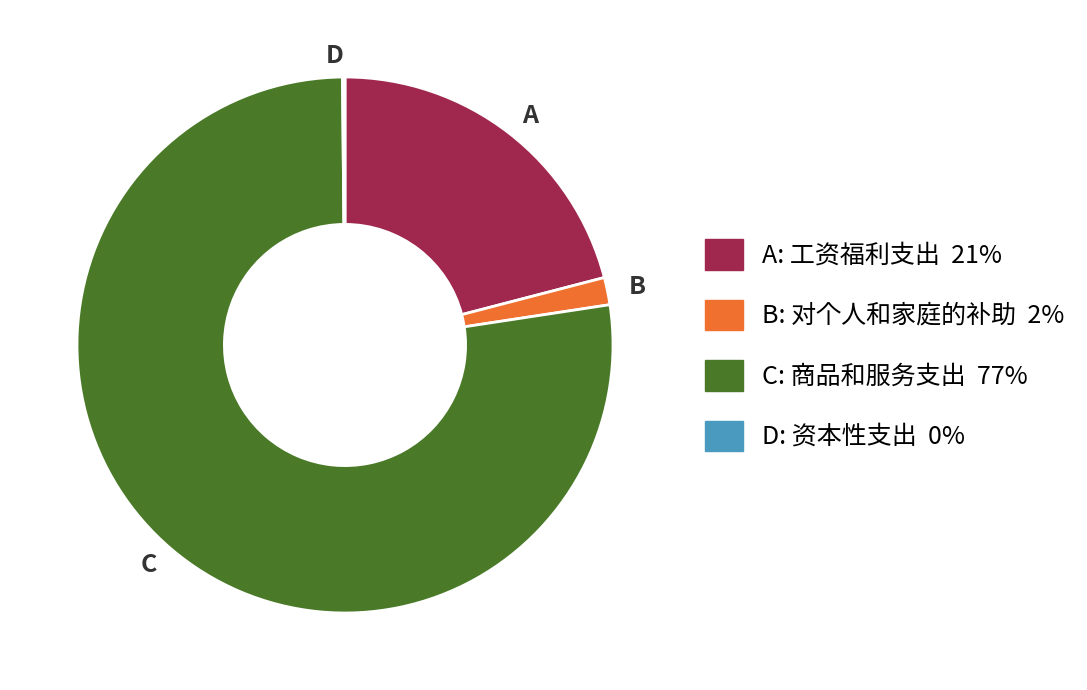

What is the ratio of the value at A to the value at C?

0.3